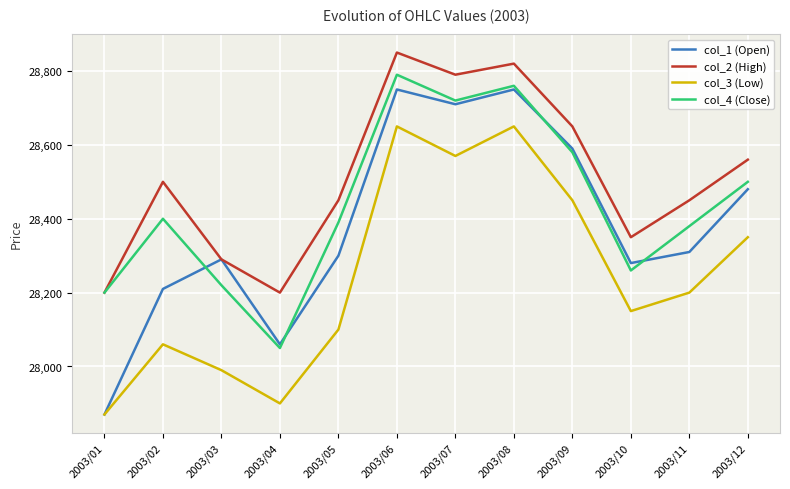

Is it true that col_1 (Open) equals 40835 at 2003/09?

False